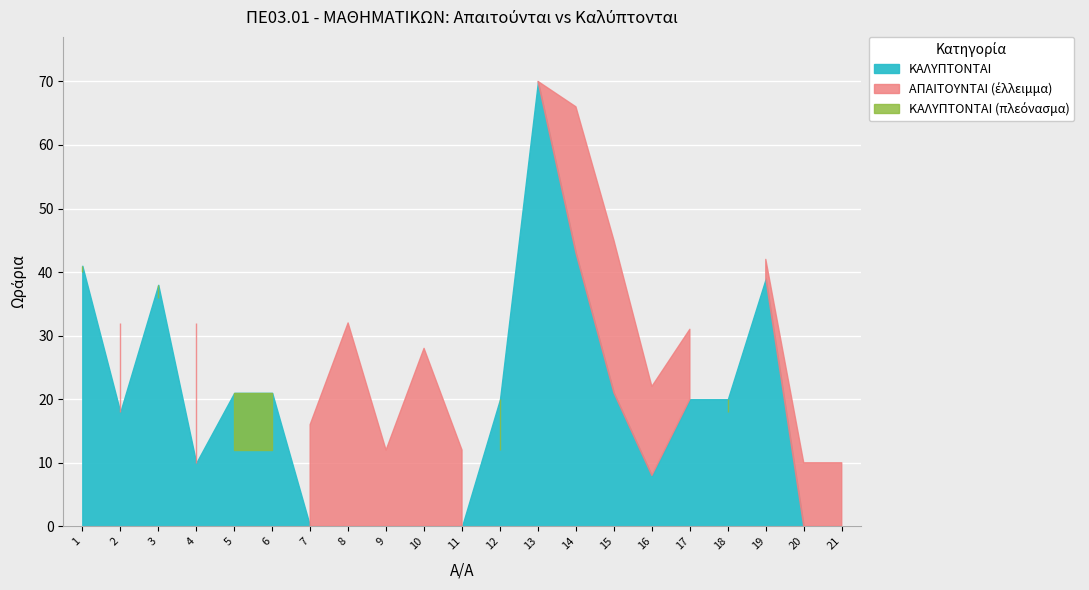

Reading right to left, transcribe all the data shown in this chart.

ΑΠΑΙΤΟΥΝΤΑΙ: 21=10	20=10	19=42	18=18	17=31	16=22	15=45	14=66	13=70	12=12	11=12	10=28	9=12	8=32	7=16	6=12	5=12	4=32	3=36	2=32	1=40
ΚΑΛΥΠΤΟΝΤΑΙ: 21=0	20=0	19=39	18=20	17=20	16=8	15=21	14=43	13=70	12=20	11=0	10=0	9=0	8=0	7=0	6=21	5=21	4=10	3=38	2=18	1=41